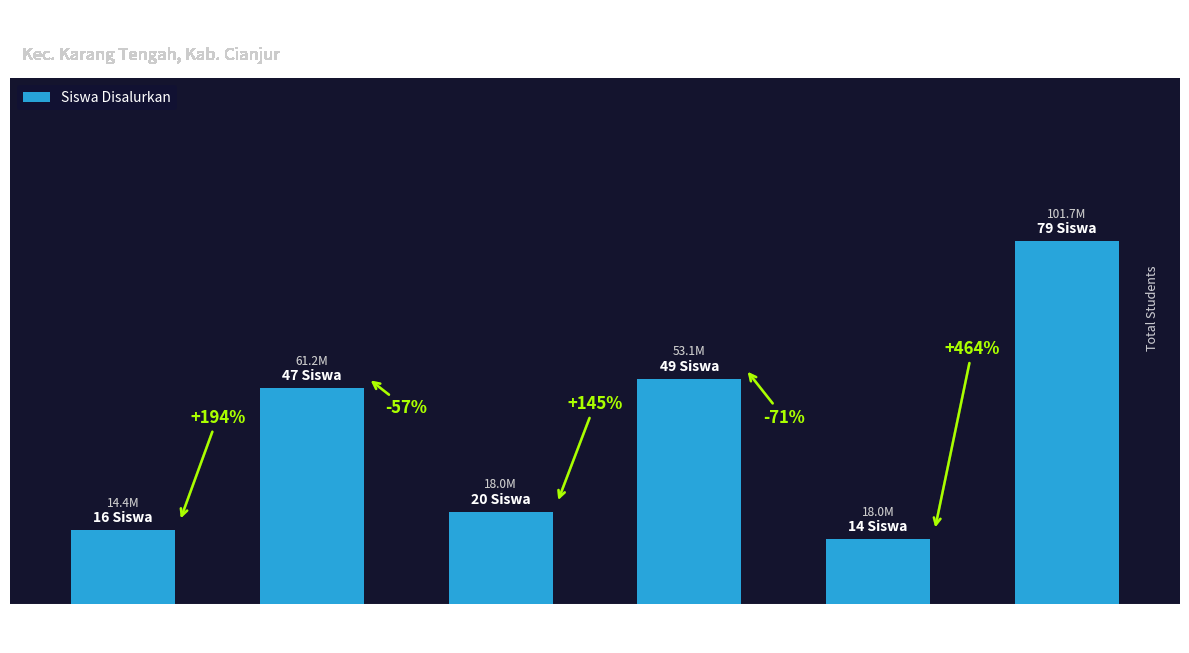

What position from the left is PKBM
AL-ADZKIYA?

1